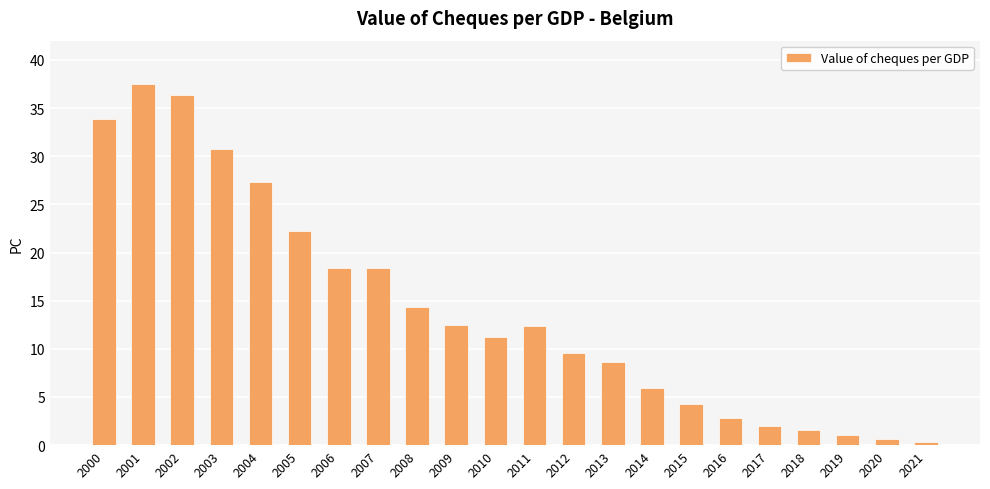

Does the chart contain stacked bars?

No